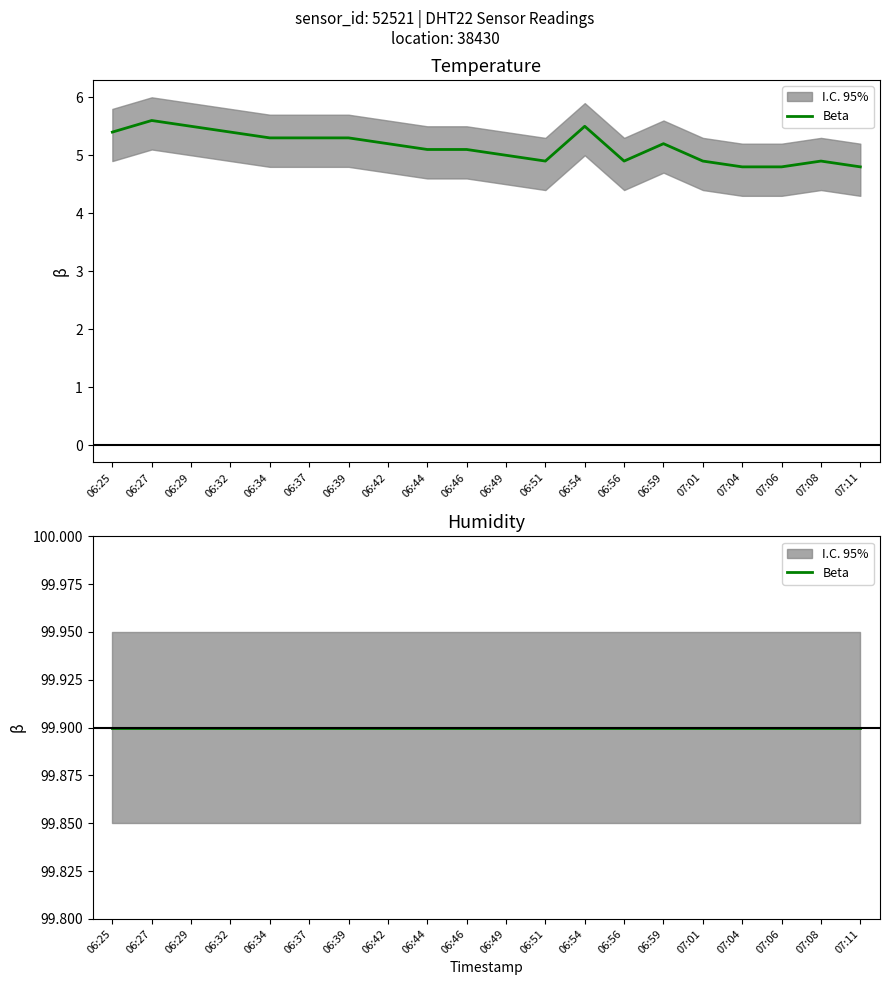

What value does the humidity series have at 06:37?

99.9